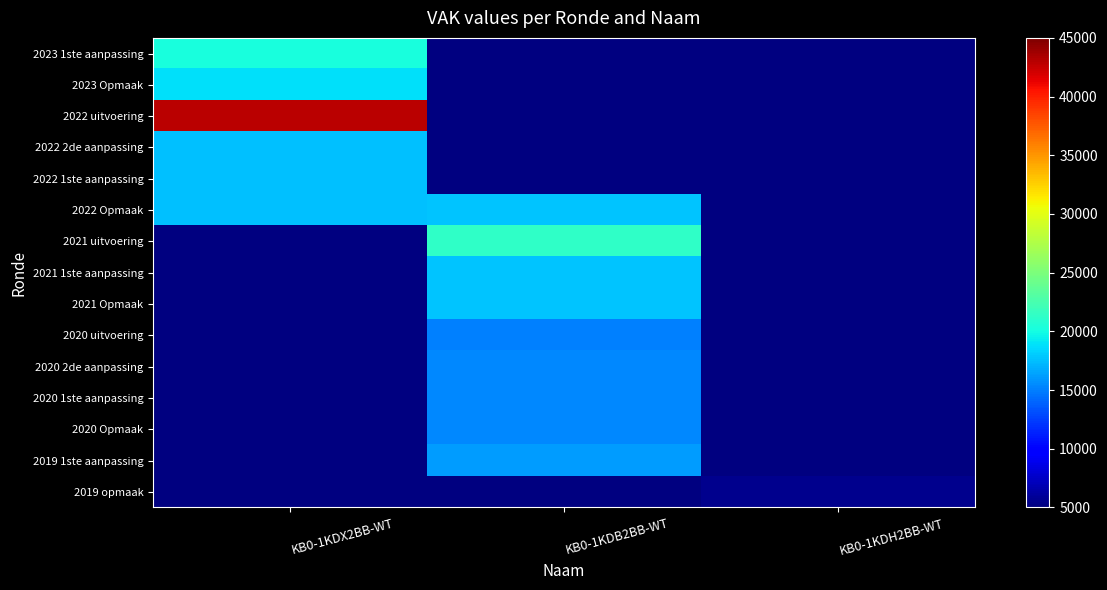

List the series in order of their peak value, lowest first.

2022 2de aanpassing, 2022 1ste aanpassing, 2022 Opmaak, 2023 Opmaak, 2023 1ste aanpassing, 2022 uitvoering, 2021 uitvoering, 2021 1ste aanpassing, 2021 Opmaak, 2020 uitvoering, 2020 2de aanpassing, 2020 1ste aanpassing, 2020 Opmaak, 2019 1ste aanpassing, 2019 opmaak